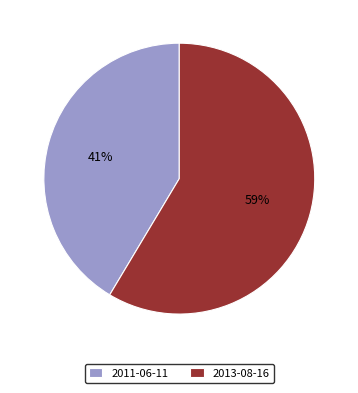

Approximately how many times larger is the value at 2013-08-16 compared to 2011-06-11?

1.4